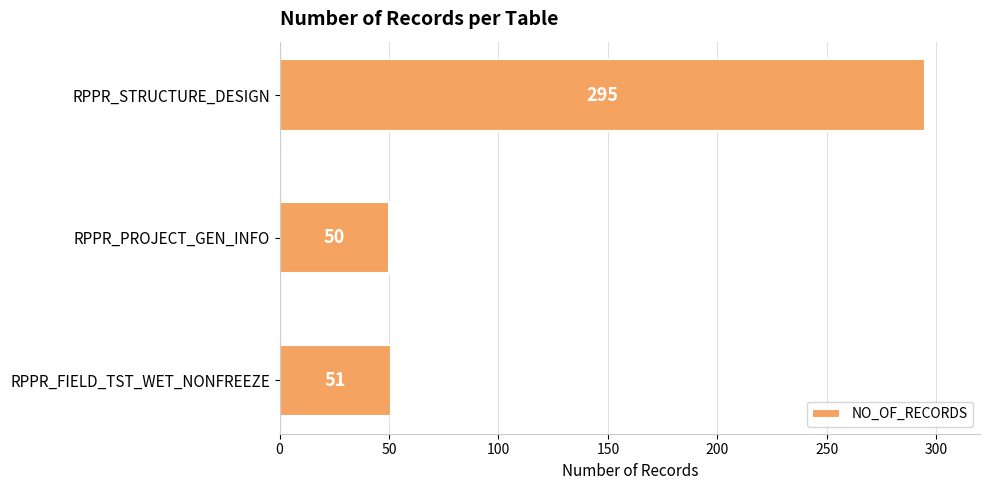

Approximately how many times larger is the value at RPPR_STRUCTURE_DESIGN compared to RPPR_PROJECT_GEN_INFO?

5.9